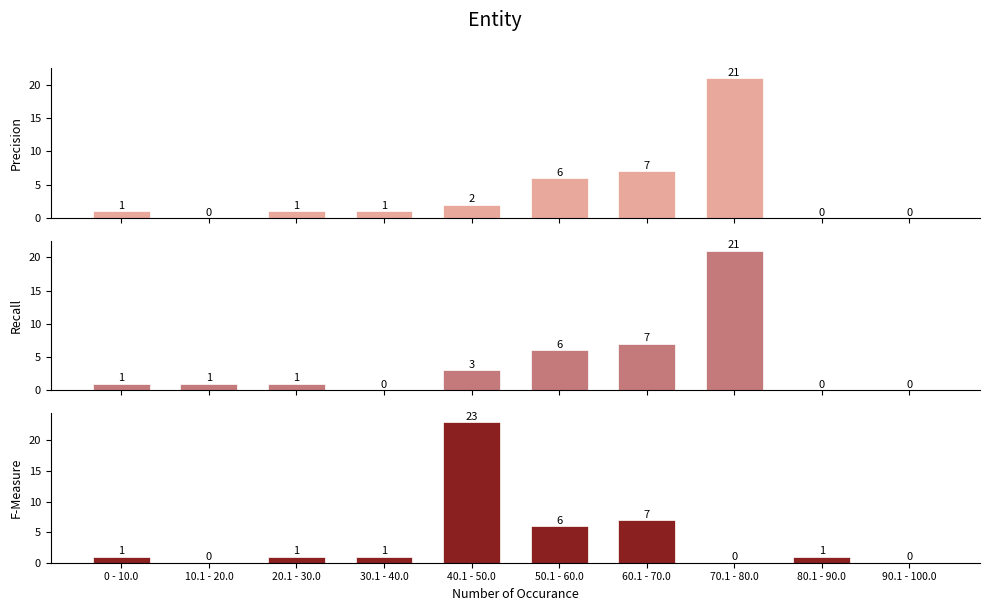

At which label does Precision reach its minimum?

10.1 - 20.0